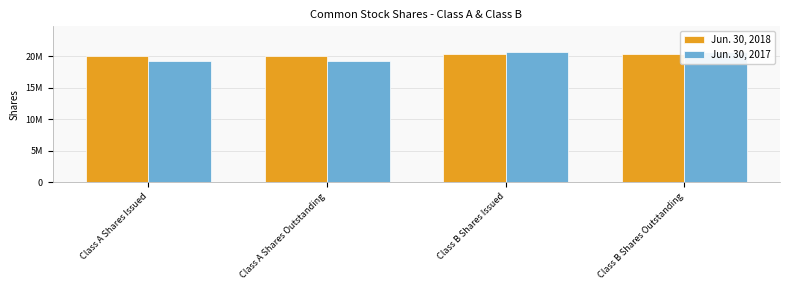

Which series changed the most between Class A Shares Issued and Class A Shares Outstanding?

Jun. 30, 2018